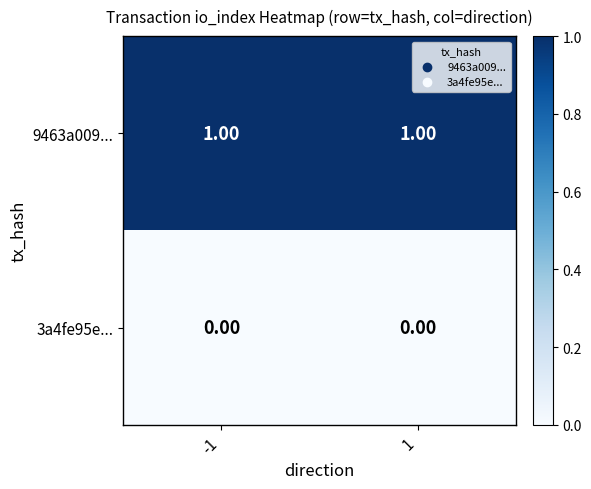

At how many categories does at least one series exceed 0?

2